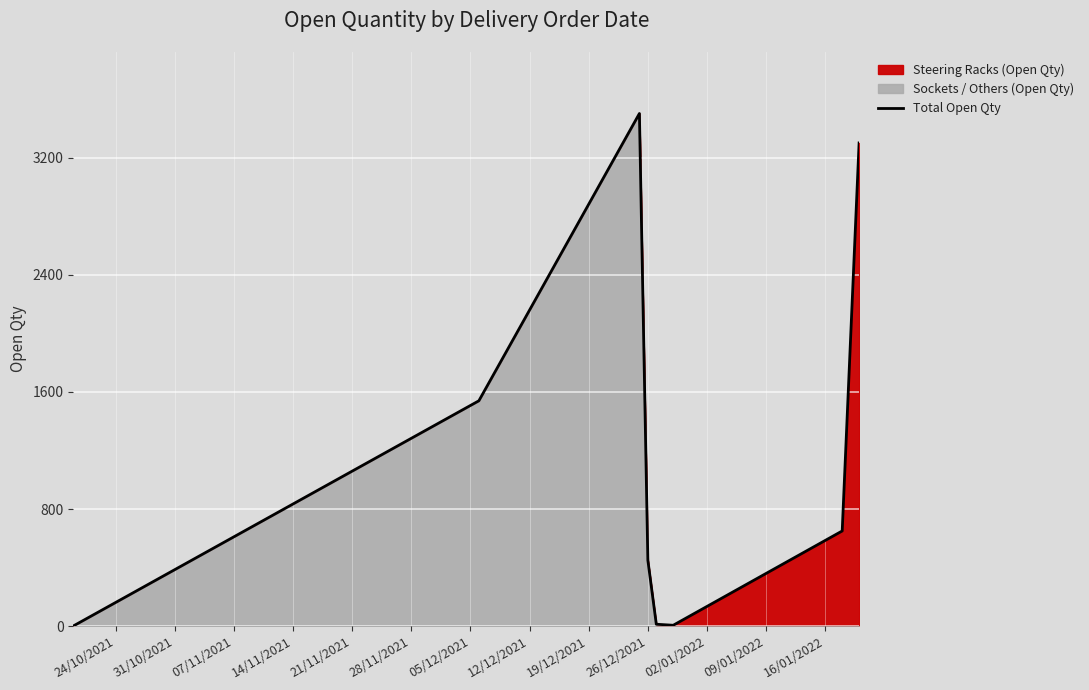

How many data points are above 650?

3